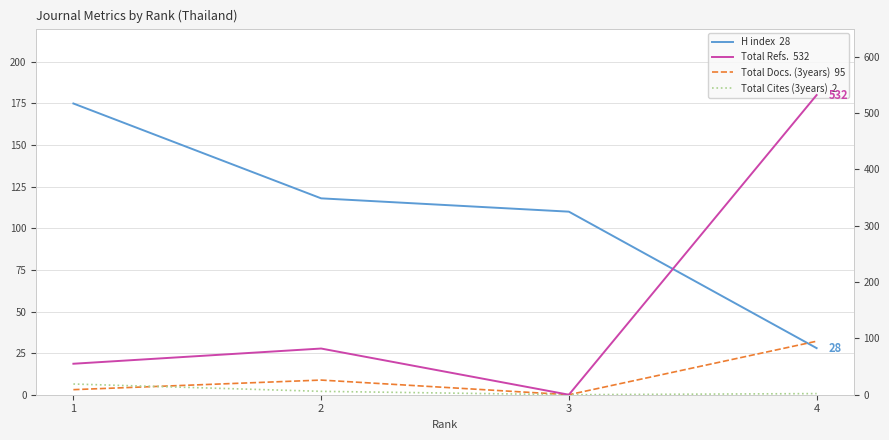

Reading left to right, what are all the values shown in this chart?

H index  28: 175	118	110	28
Total Refs.  532: 55	82	0	532
Total Docs. (3years)  95: 9	26	0	95
Total Cites (3years)  2: 19	6	0	2